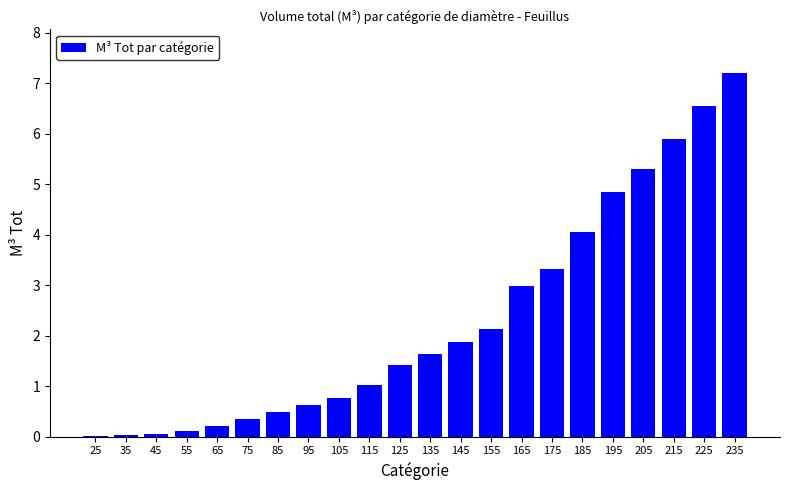

What is the change in value from 55 to 185?

+3.9